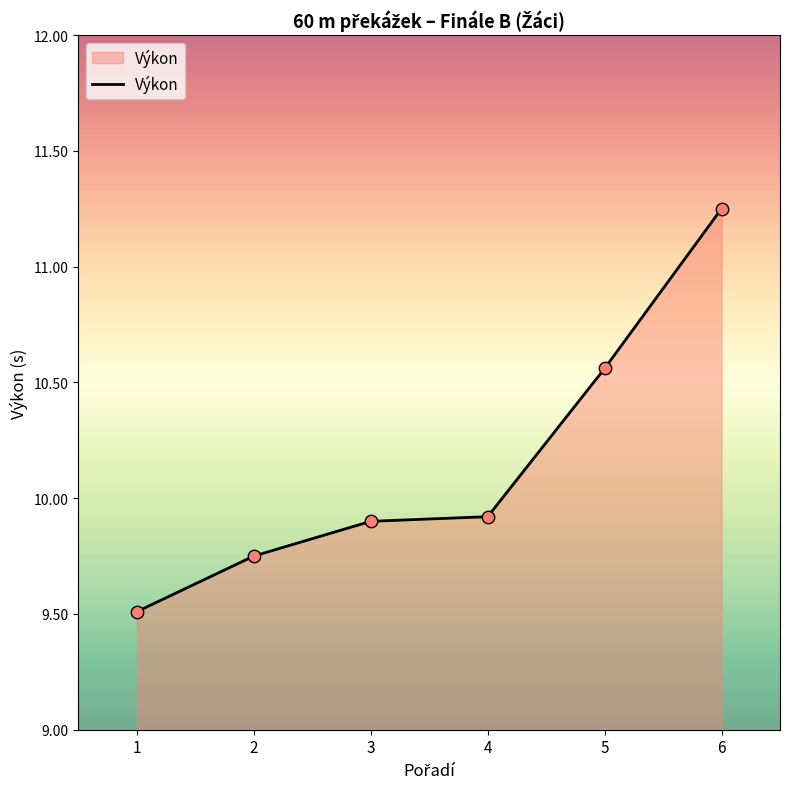

What is the ratio of the value at 3 to the value at 5?

0.9